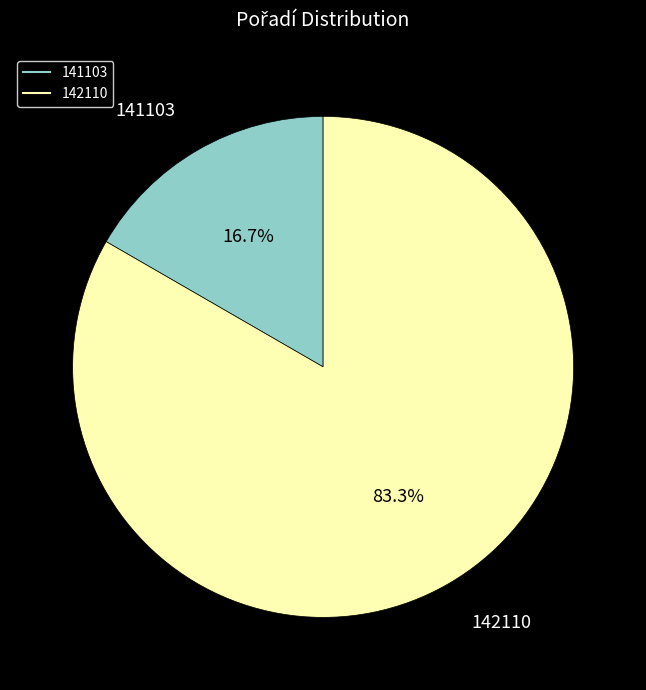

Rank the categories by value from highest to lowest.

142110, 141103